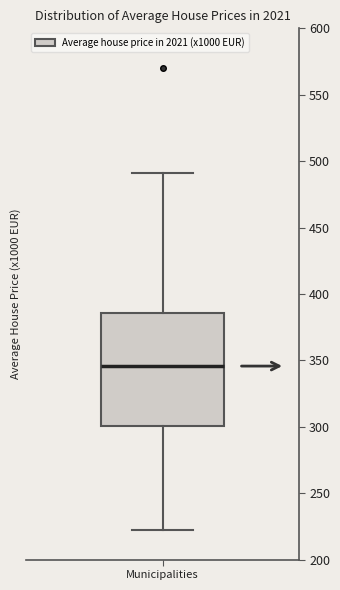

Where is the lower edge of the box for Municipalities on the y-axis? The values are not printed on the chart, so give them approximately, as read against the axis.

300